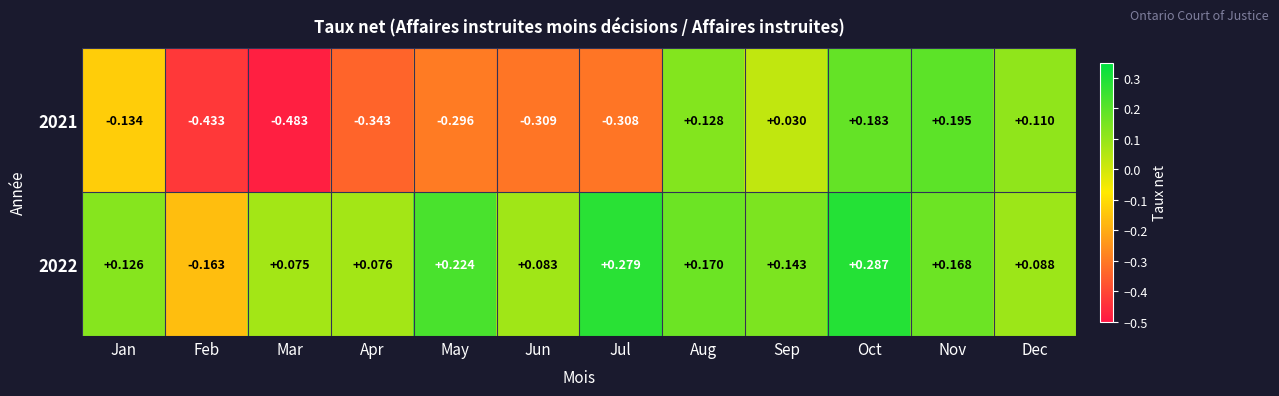

At which category is the sum across all series the highest?

Oct